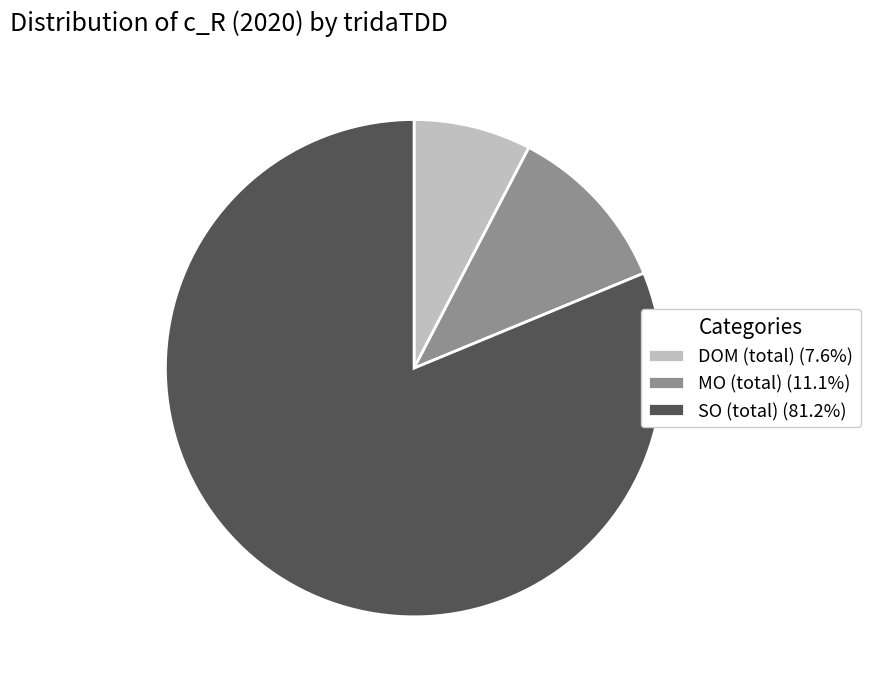

Does MO (total) (11.1%) account for over 50% of the chart?

No